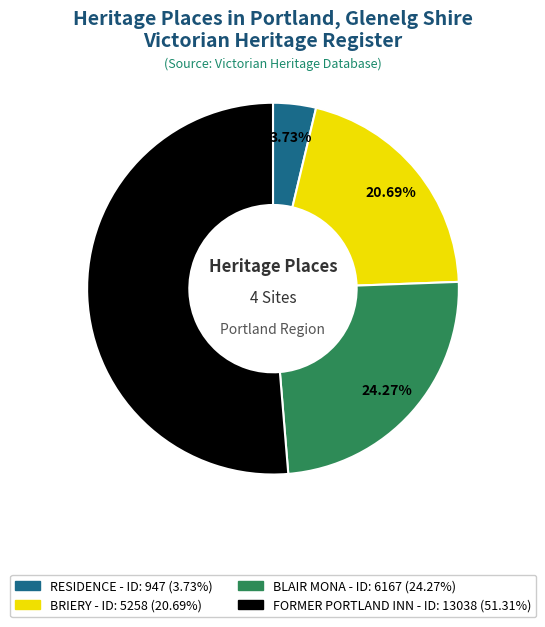

How many slices are in this pie chart?

4